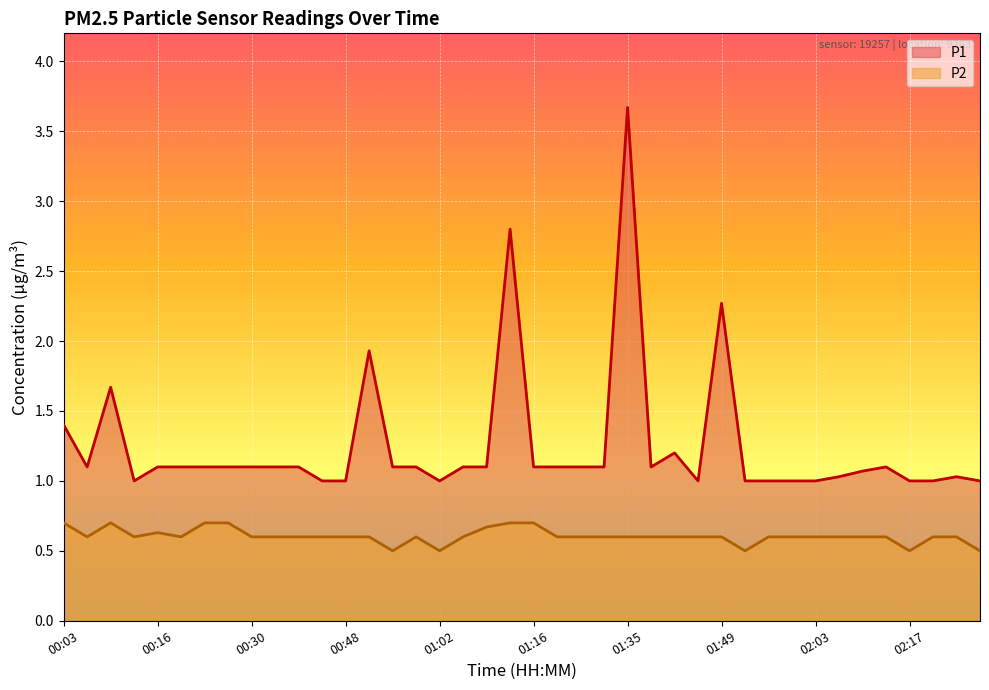

How many lines are shown in the chart?

2